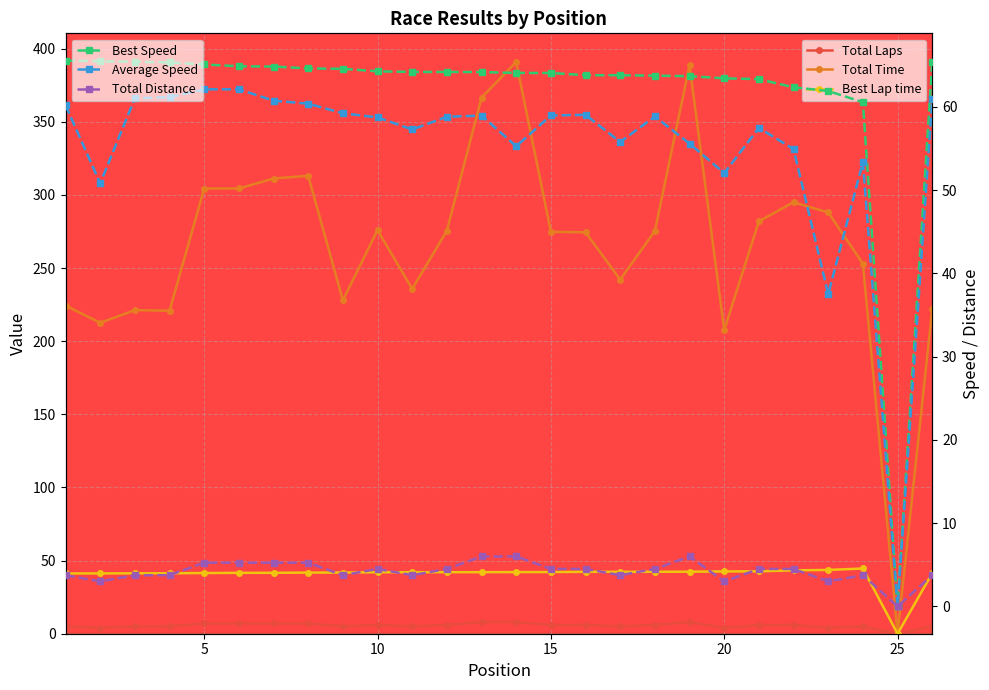

True or false: Total Time has more than 0 interior local peaks.

True